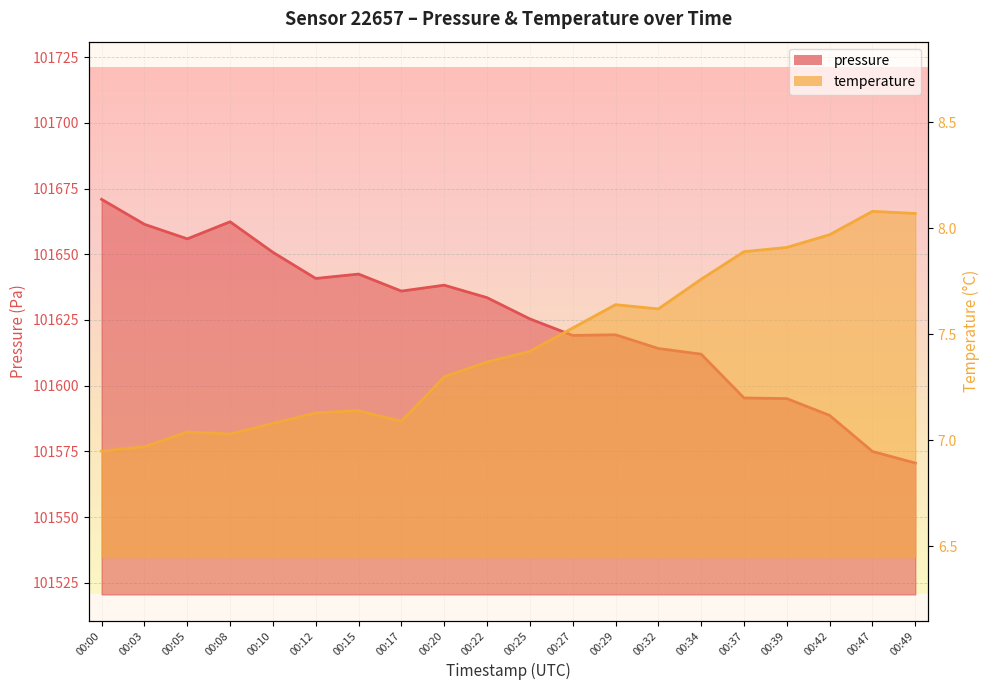

True or false: pressure and temperature intersect in this chart.

False